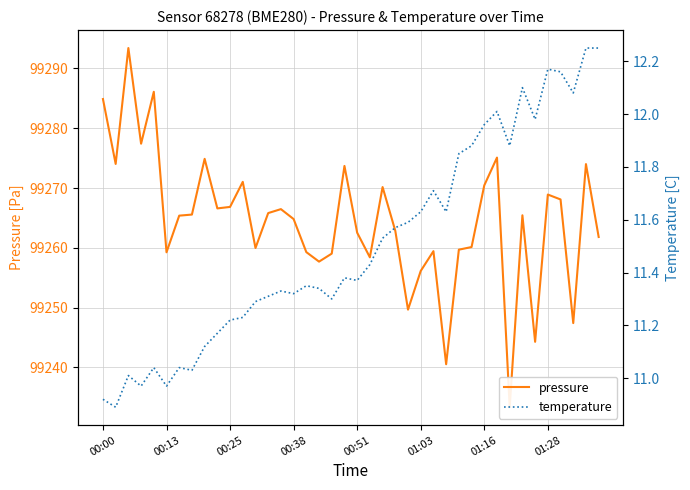

In temperature, how many points are lower than both neighbors (excluding endpoints)?

11